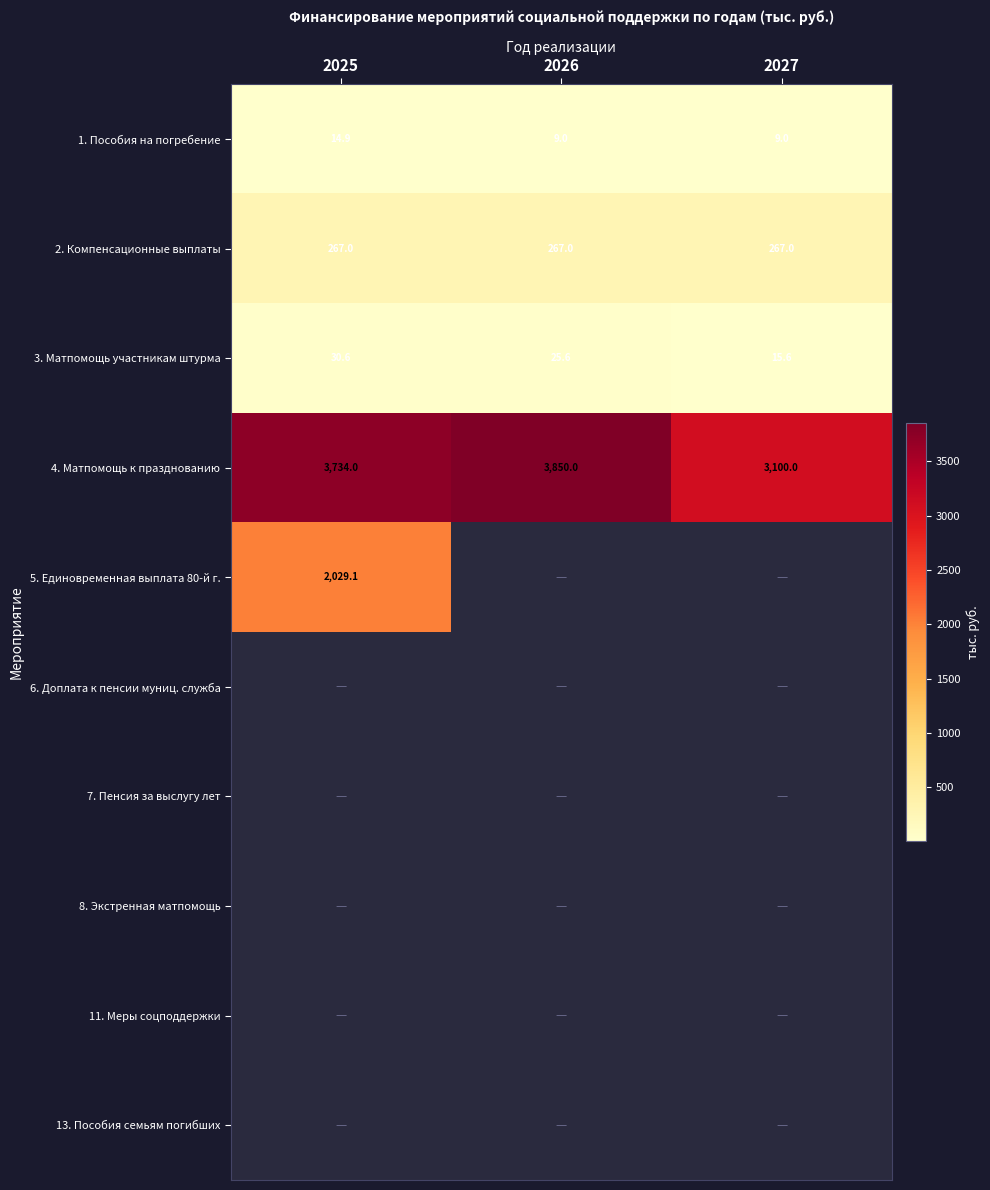

List the series in order of their peak value, lowest first.

1. Пособия на погребение, 3. Матпомощь участникам штурма, 2. Компенсационные выплаты, 5. Единовременная выплата 80-й г., 4. Матпомощь к празднованию, 6. Доплата к пенсии муниц. служба, 7. Пенсия за выслугу лет, 8. Экстренная матпомощь, 11. Меры соцподдержки, 13. Пособия семьям погибших